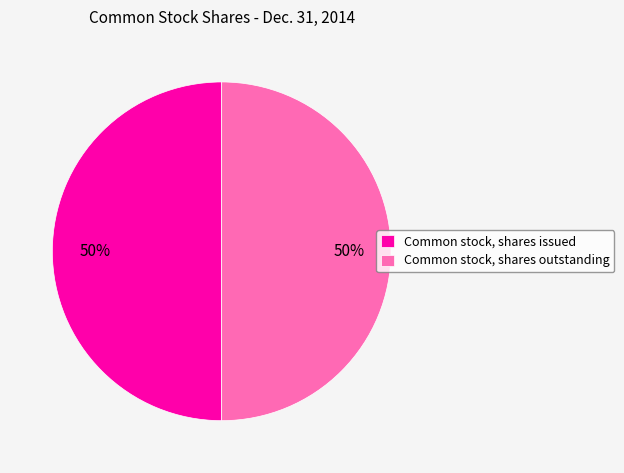

The Common stock, shares outstanding slice represents 50% of the pie. True or false?

True